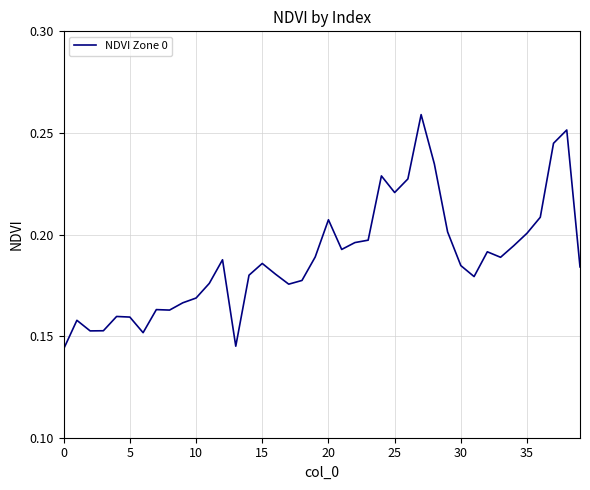

Is it true that the value at 25 is 0.4?

False